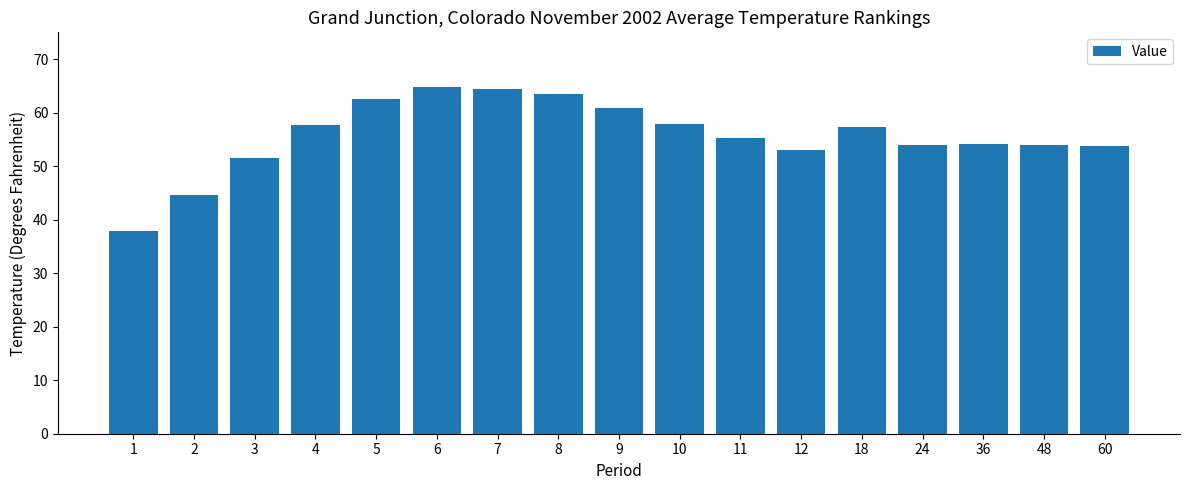

What is the change in value from 3 to 11?

+3.6